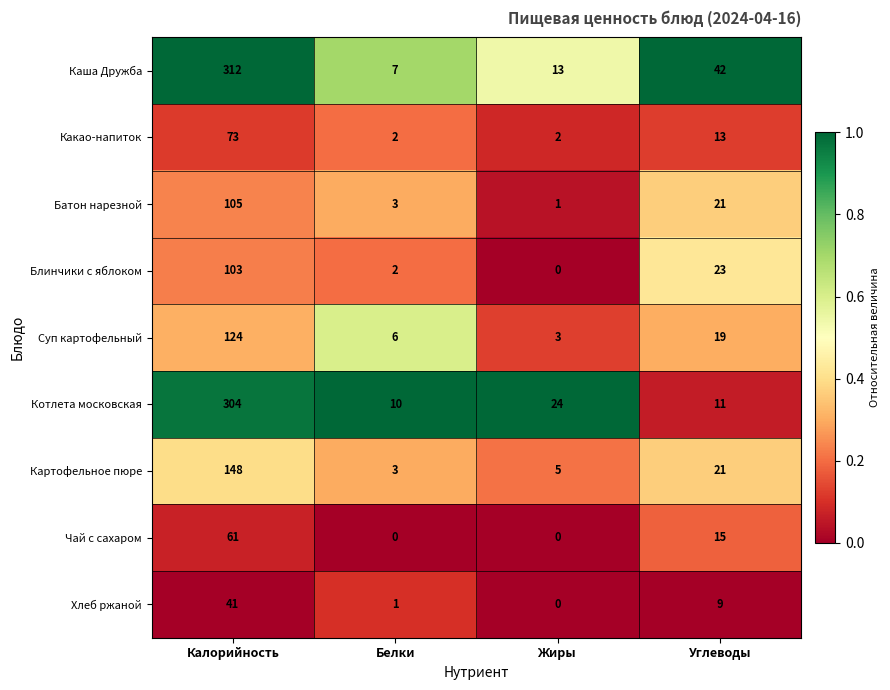

What is the difference between the Чай с сахаром values at Калорийность and Жиры?

61